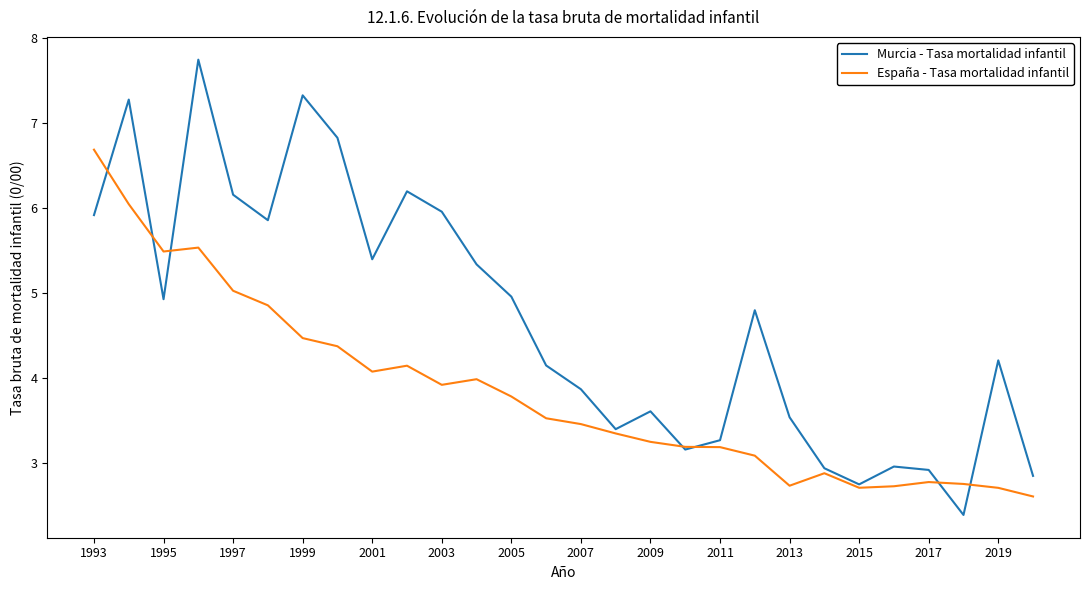

List the series in order of their peak value, highest first.

Murcia - Tasa mortalidad infantil, España - Tasa mortalidad infantil